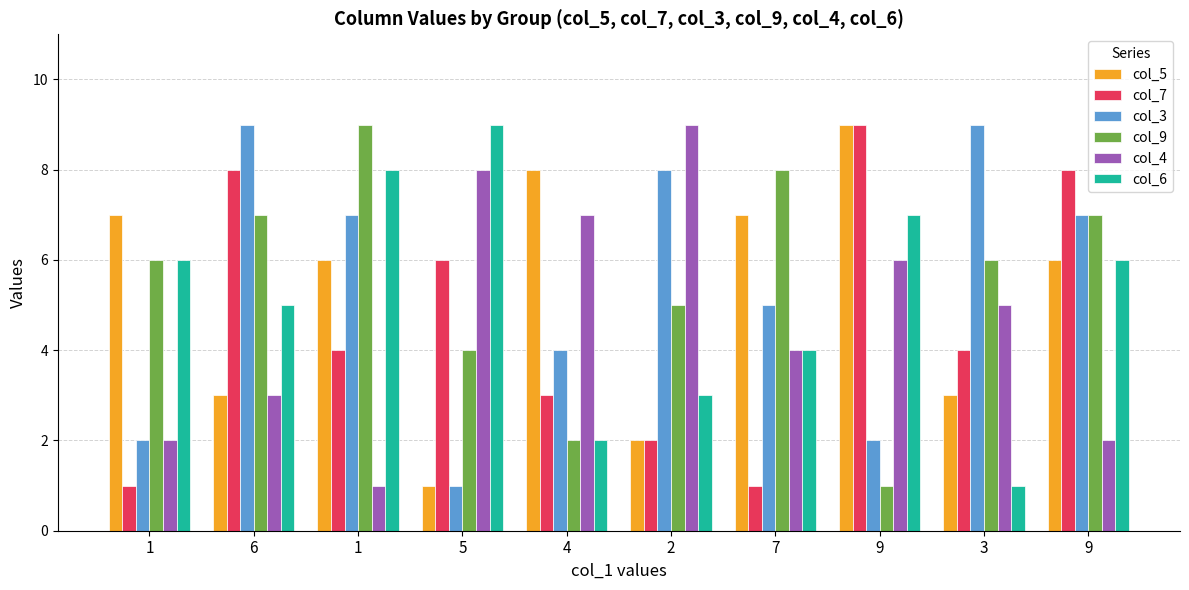

Is the value of col_6 at 9 greater than the value of col_7 at 1?

Yes